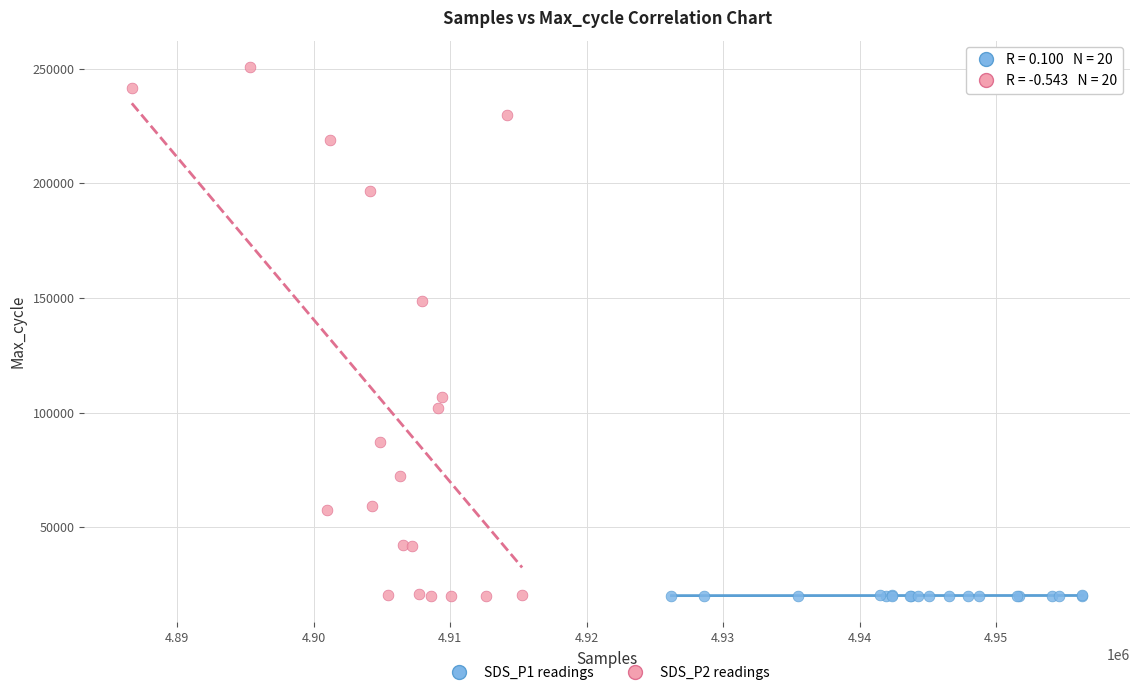

Which series reaches the maximum Y coordinate?

SDS_P2 readings